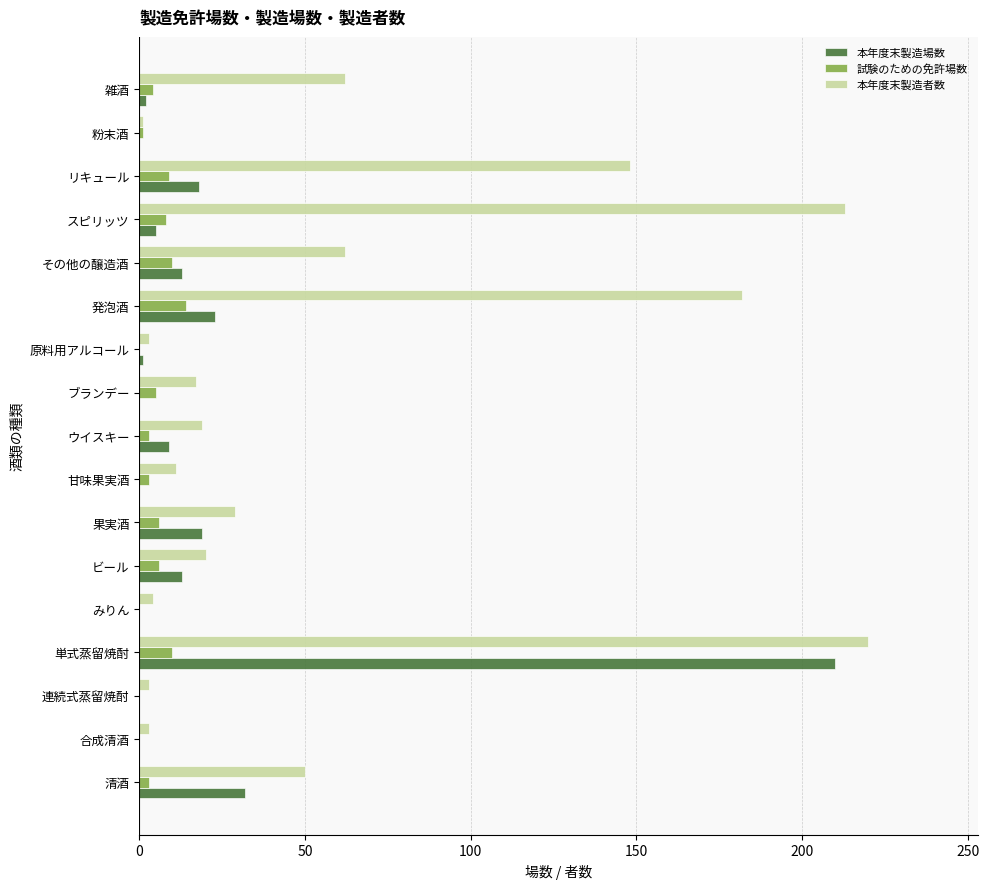

At which label does 本年度末製造場数 reach its peak?

単式蒸留焼酎